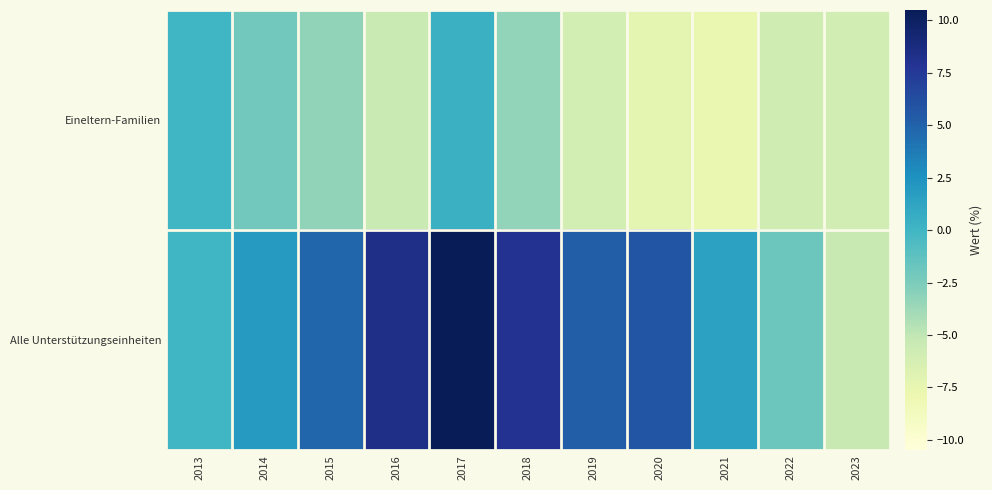

Which series has the largest total across all categories?

Alle Unterstützungseinheiten